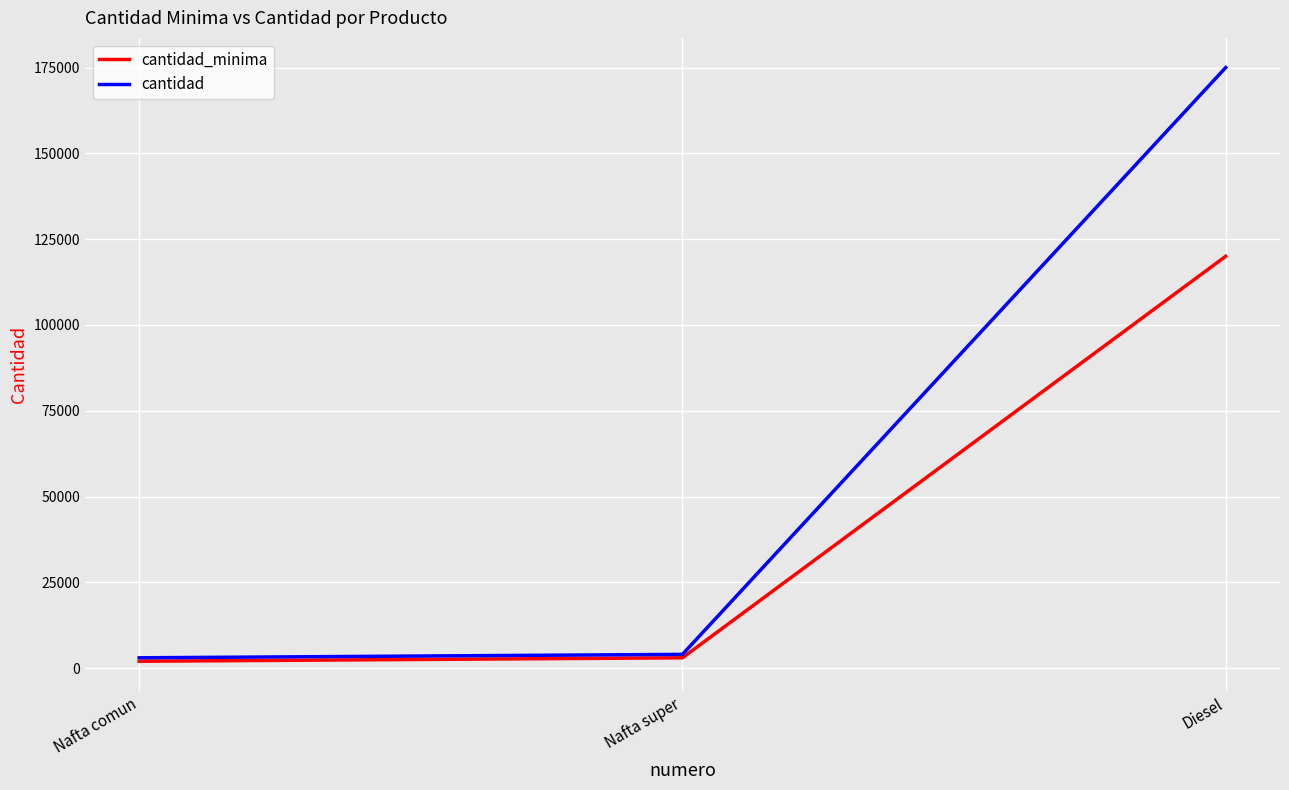

The value of cantidad at Diesel is 61493. True or false?

False